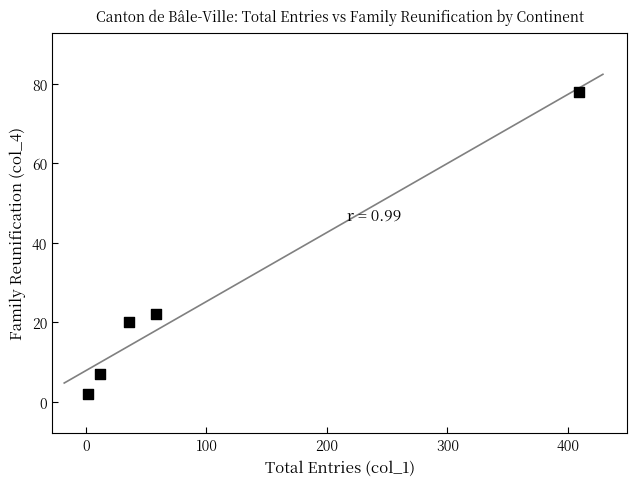

What Y value in the scatter plot is closest to 40?

22